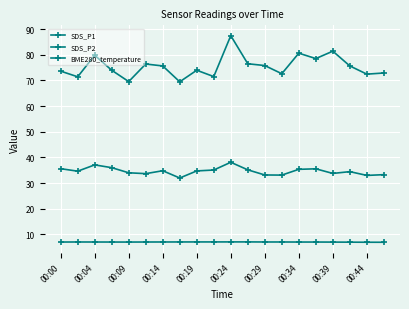

How many interior local peaks does the BME280_temperature series have?

1